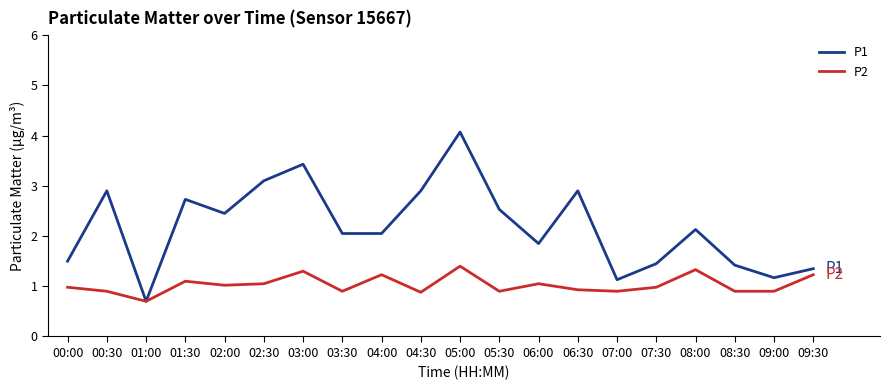

Rank the series by their average value, from lowest to highest.

P2, P1